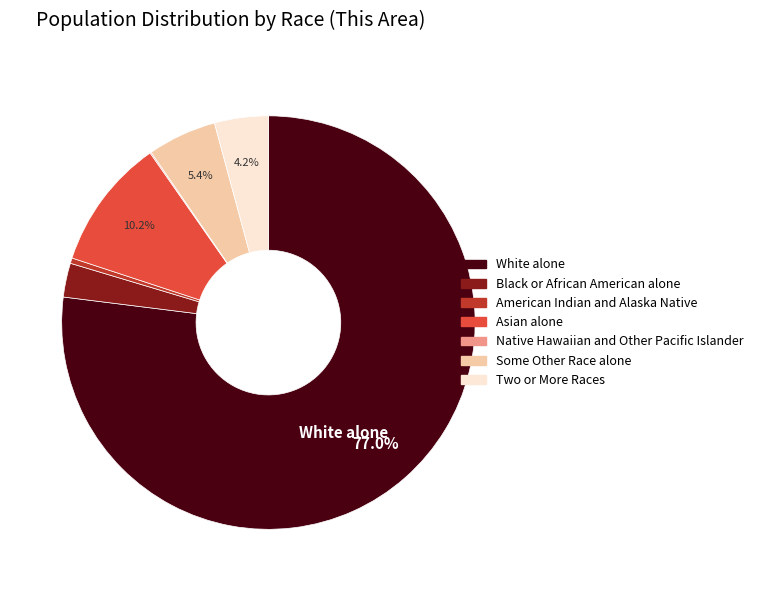

To the nearest percent, what portion does Two or More Races represent?

4%